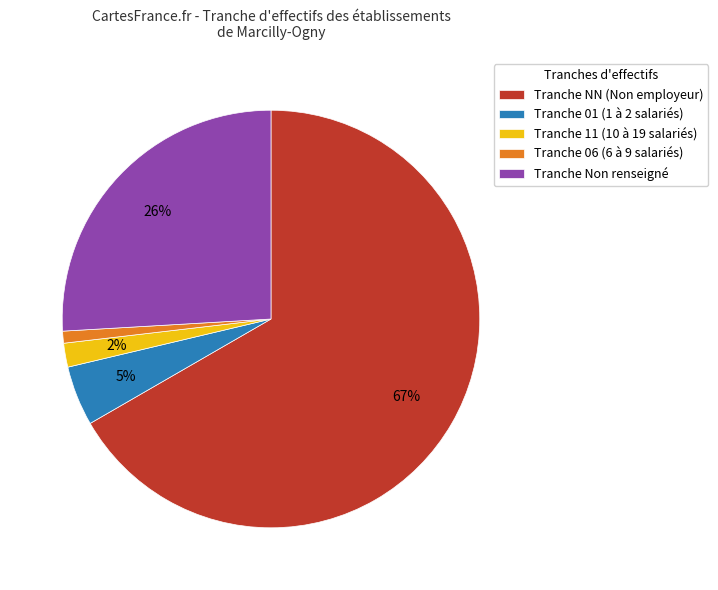

Rank the categories by value from lowest to highest.

Tranche 06 (6 à 9 salariés), Tranche 11 (10 à 19 salariés), Tranche 01 (1 à 2 salariés), Tranche Non renseigné, Tranche NN (Non employeur)